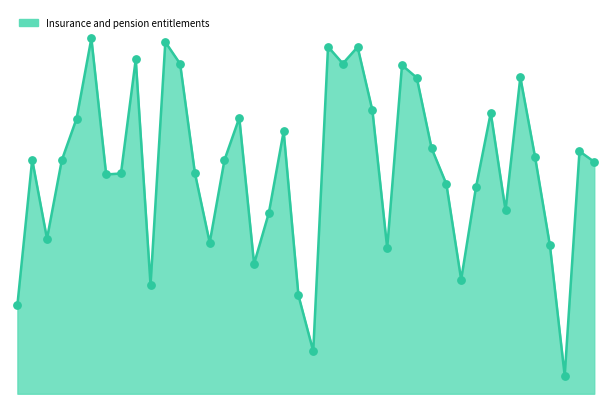

What is the change in value from 2009-Q3 to 2012-Q1?

-1359